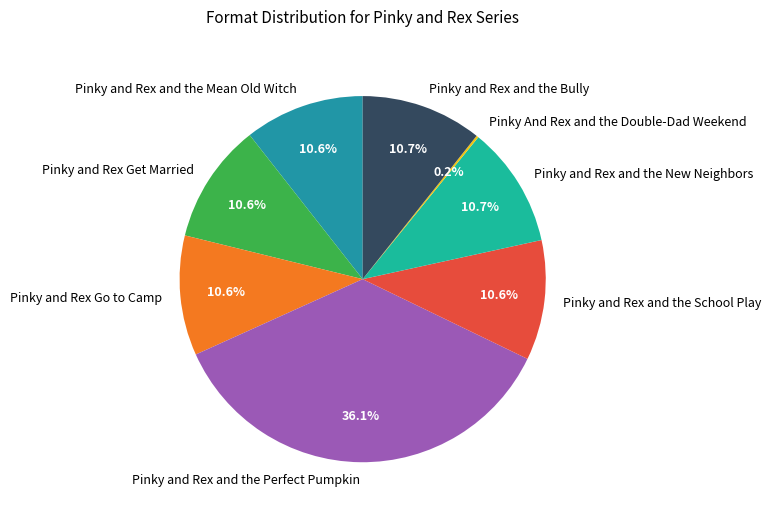

Does Pinky and Rex Get Married represent more than half of the total?

No